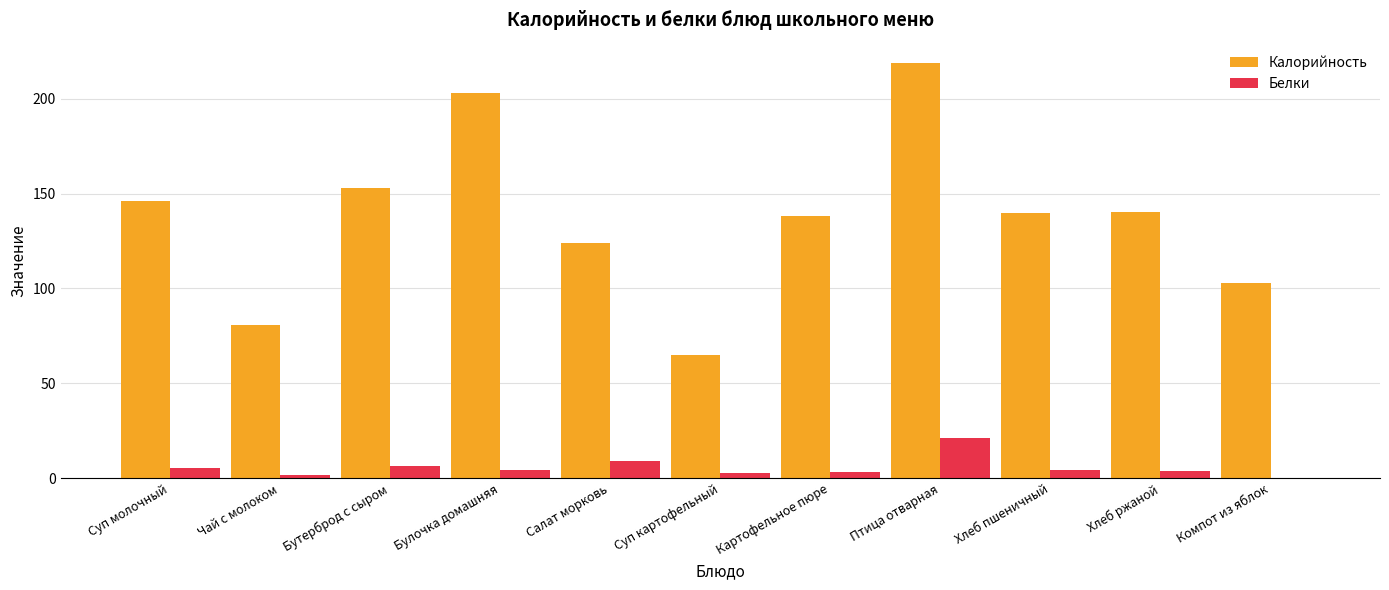

Is it true that Калорийность equals 140.4 at Хлеб ржаной?

True